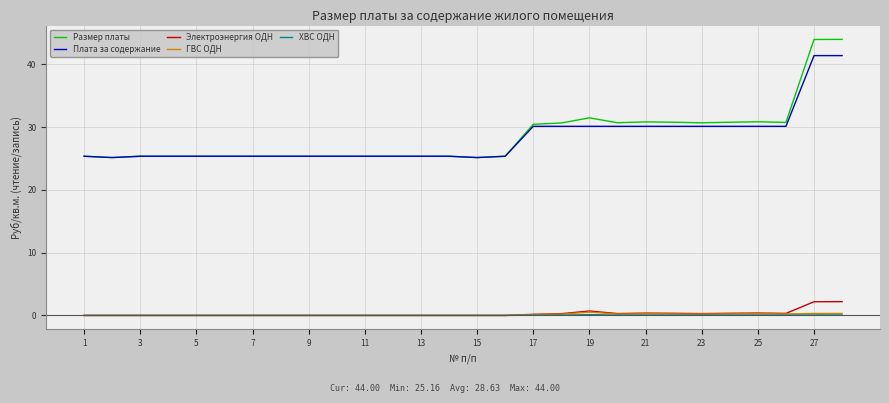

Which series has the largest range (max minus min)?

Размер платы